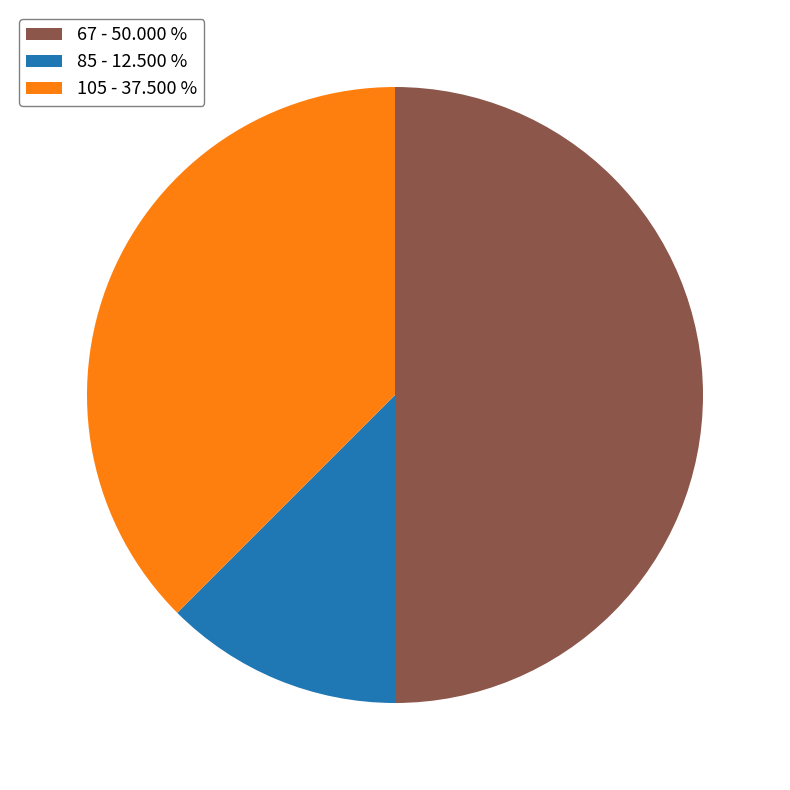

Between 85 - 12.500 % and 67 - 50.000 %, which is larger?

67 - 50.000 %